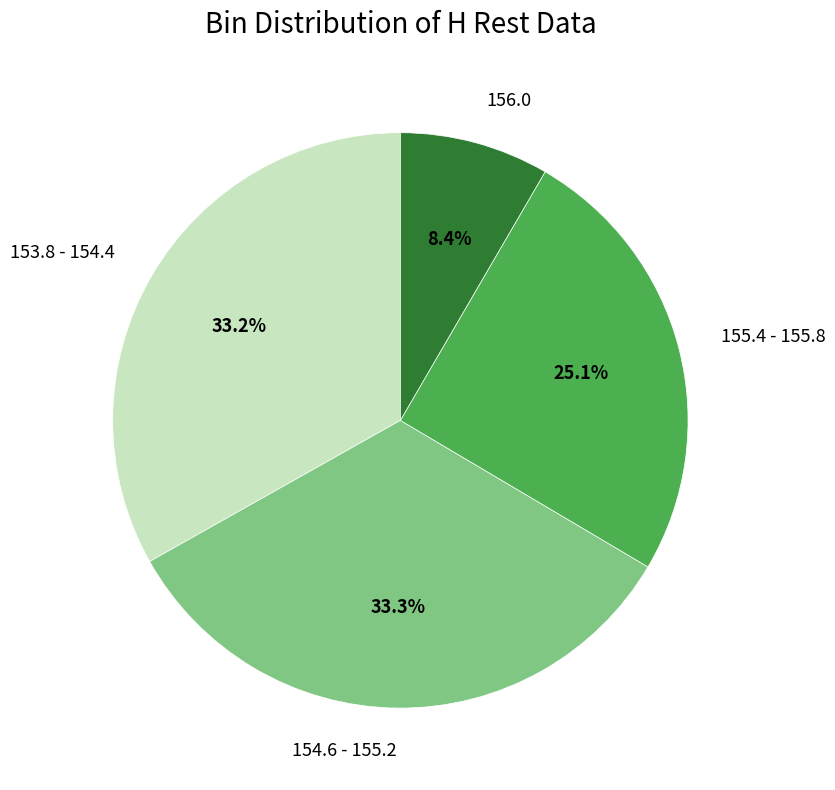

Is 153.8 - 154.4 the majority of the pie?

No